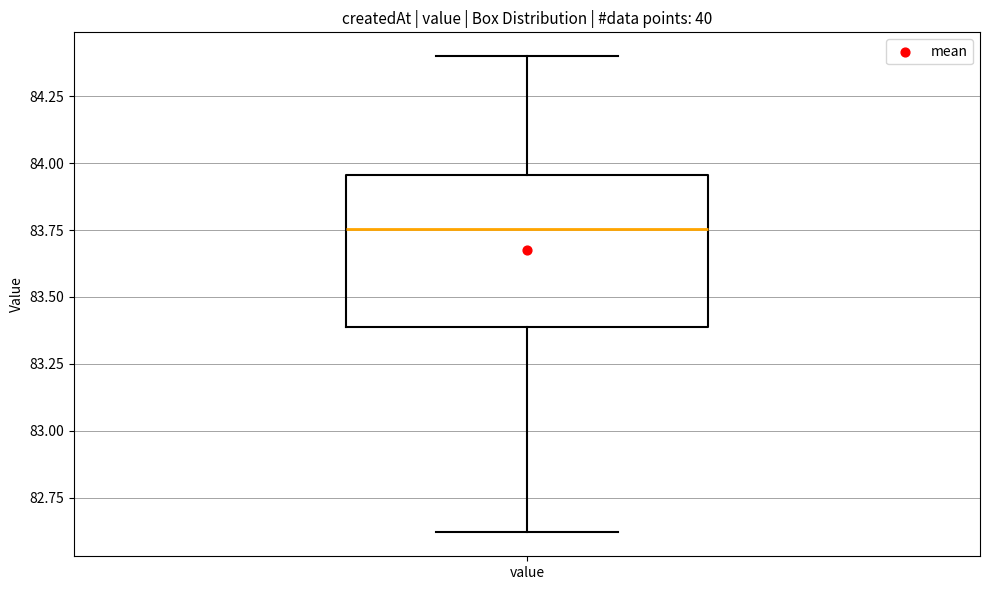

Where does the upper whisker of the box for value end on the y-axis? The values are not printed on the chart, so give them approximately, as read against the axis.

84.40